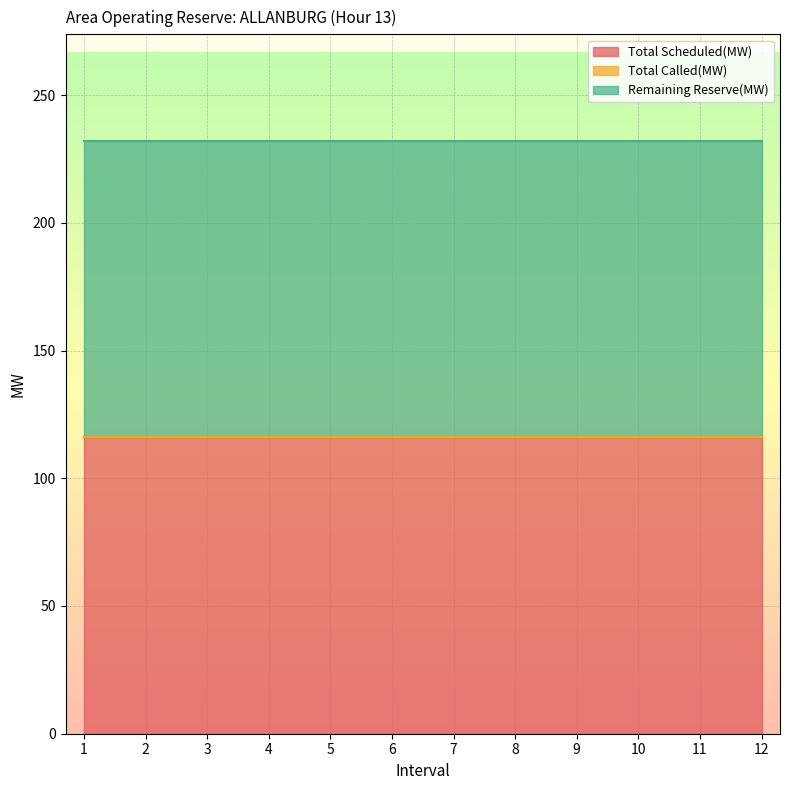

Which series has the widest spread of values?

Total Scheduled(MW)